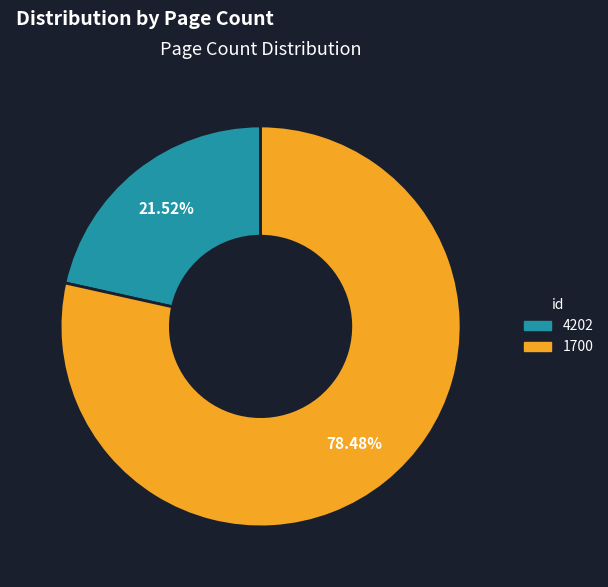

Does 4202 account for over 50% of the chart?

No